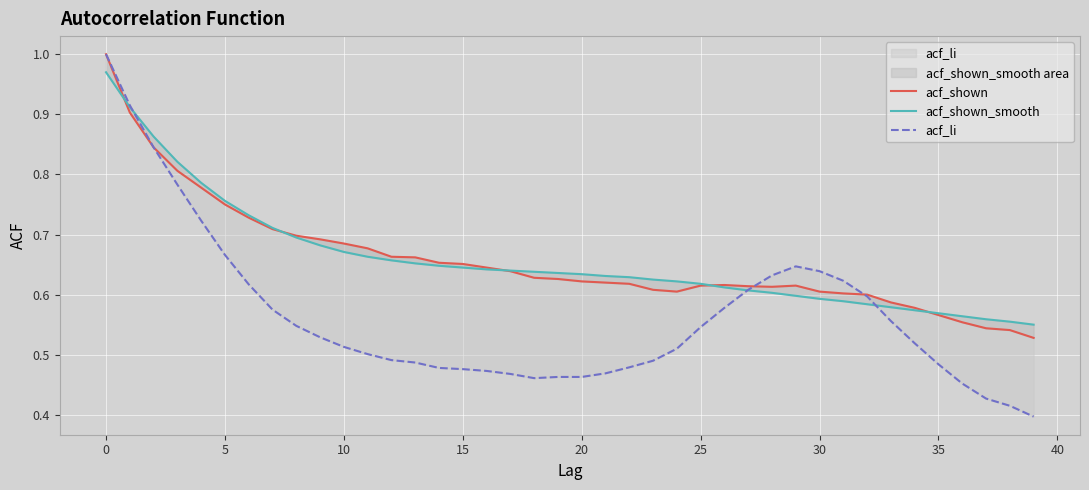

Reading left to right, transcribe all the data shown in this chart.

acf_shown: 1.0	0.9	0.8	0.8	0.8	0.8	0.7	0.7	0.7	0.7	0.7	0.7	0.7	0.7	0.7	0.7	0.6	0.6	0.6	0.6	0.6	0.6	0.6	0.6	0.6	0.6	0.6	0.6	0.6	0.6	0.6	0.6	0.6	0.6	0.6	0.6	0.6	0.5	0.5	0.5
acf_shown_smooth: 1.0	0.9	0.9	0.8	0.8	0.8	0.7	0.7	0.7	0.7	0.7	0.7	0.7	0.7	0.6	0.6	0.6	0.6	0.6	0.6	0.6	0.6	0.6	0.6	0.6	0.6	0.6	0.6	0.6	0.6	0.6	0.6	0.6	0.6	0.6	0.6	0.6	0.6	0.6	0.6
acf_li: 1.0	0.9	0.8	0.8	0.7	0.7	0.6	0.6	0.5	0.5	0.5	0.5	0.5	0.5	0.5	0.5	0.5	0.5	0.5	0.5	0.5	0.5	0.5	0.5	0.5	0.5	0.6	0.6	0.6	0.6	0.6	0.6	0.6	0.6	0.5	0.5	0.5	0.4	0.4	0.4